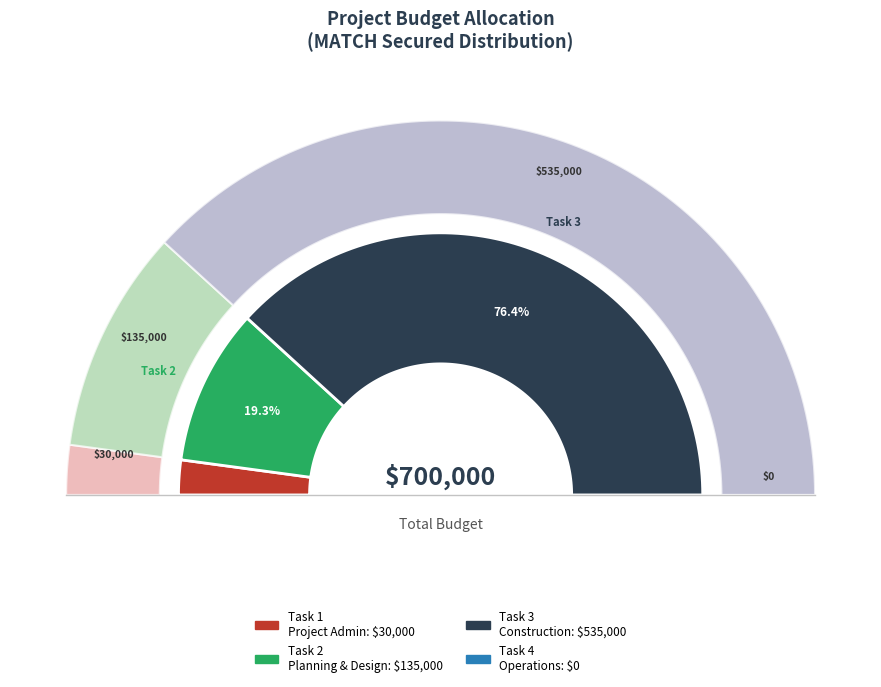

The Task 1. Project Administration slice represents 4% of the pie. True or false?

True